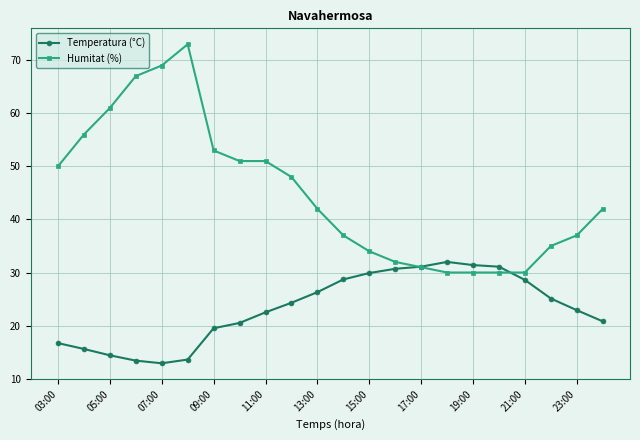

Which series has the widest spread of values?

Humitat (%)